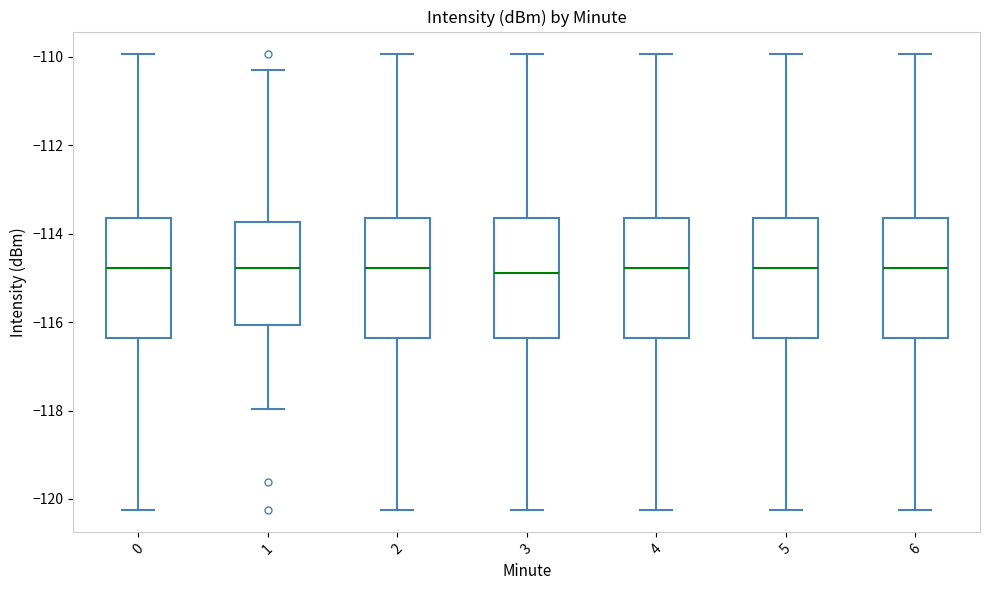

Where does the upper whisker of the box at x = 0 end on the y-axis? The values are not printed on the chart, so give them approximately, as read against the axis.

-110.0